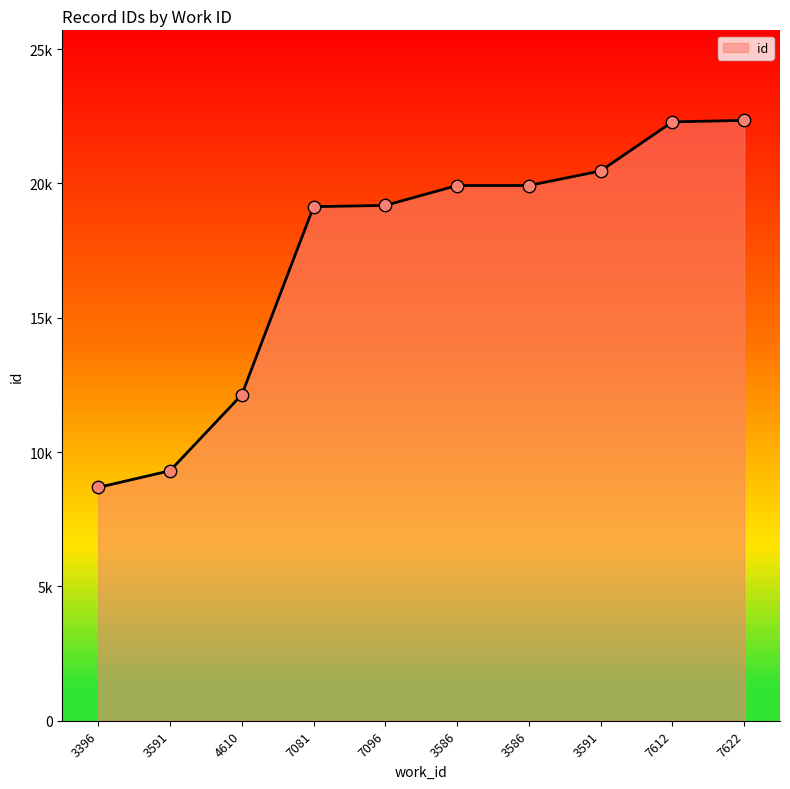

Between 7612 and 3591, which is larger?

7612